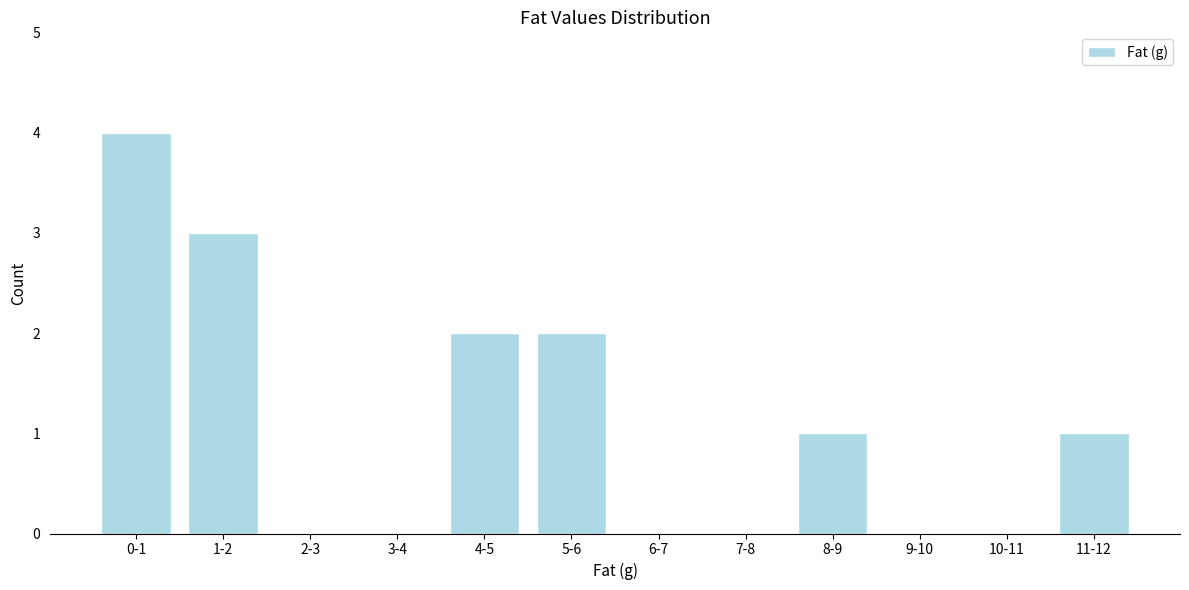

Reading left to right, extract all data points from this chart.

0-1=4	1-2=3	2-3=0	3-4=0	4-5=2	5-6=2	6-7=0	7-8=0	8-9=1	9-10=0	10-11=0	11-12=1